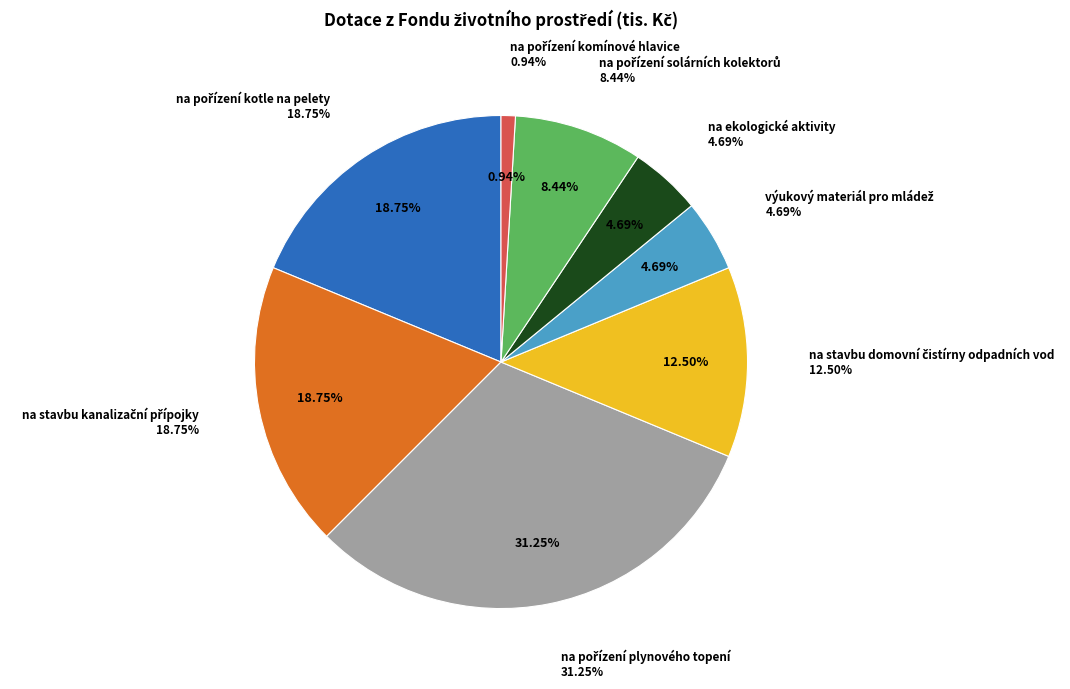

To the nearest percent, what percentage of the pie is na stavbu kanalizační přípojky?

19%